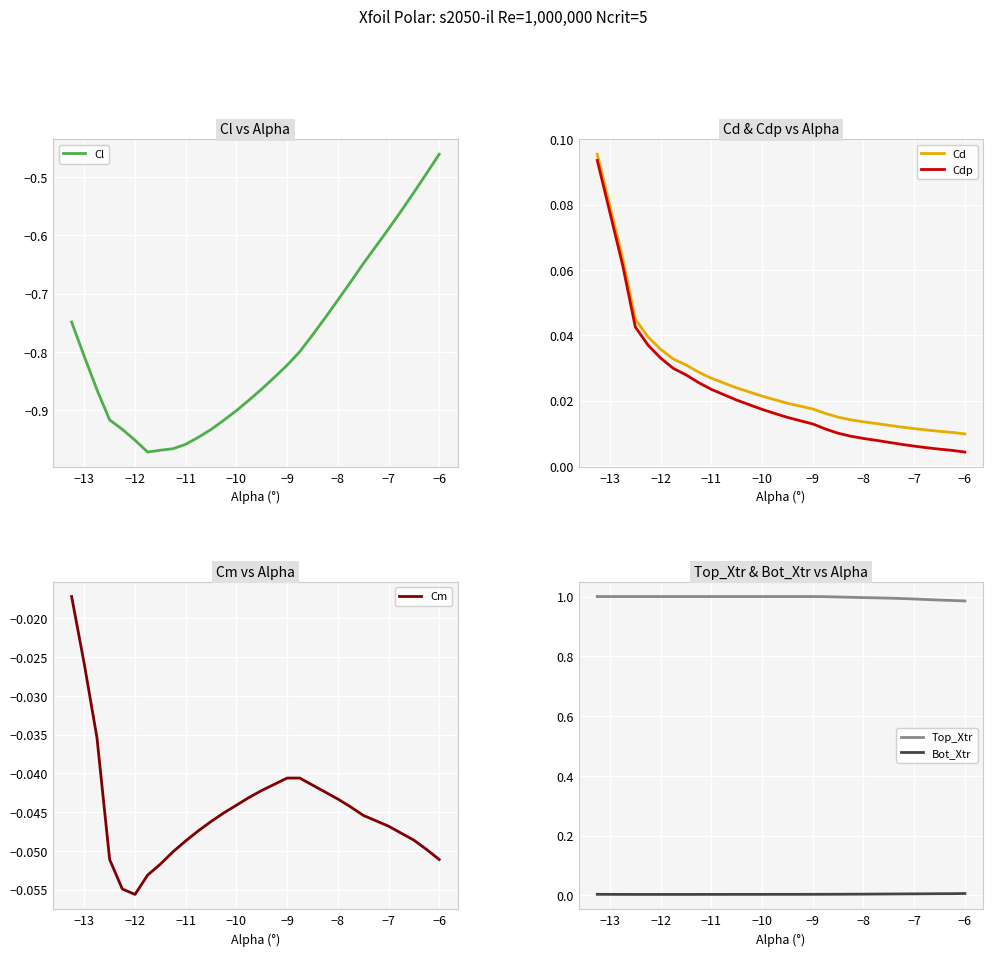

Where is Cl nearest to the value 0?

−6